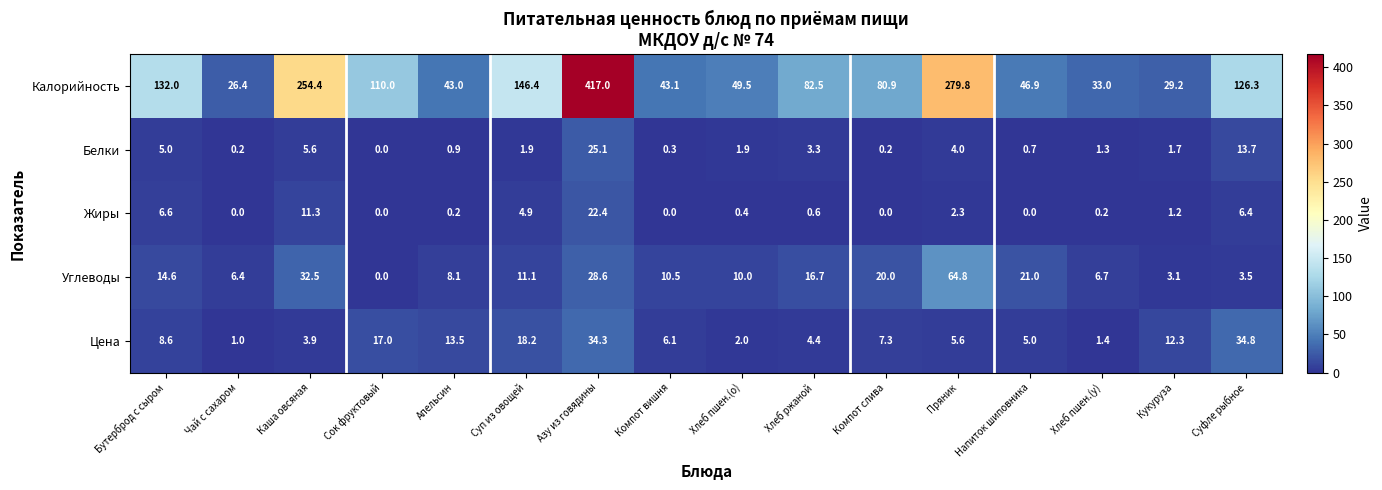

What is the total value across all series at Сок фруктовый?

127.0